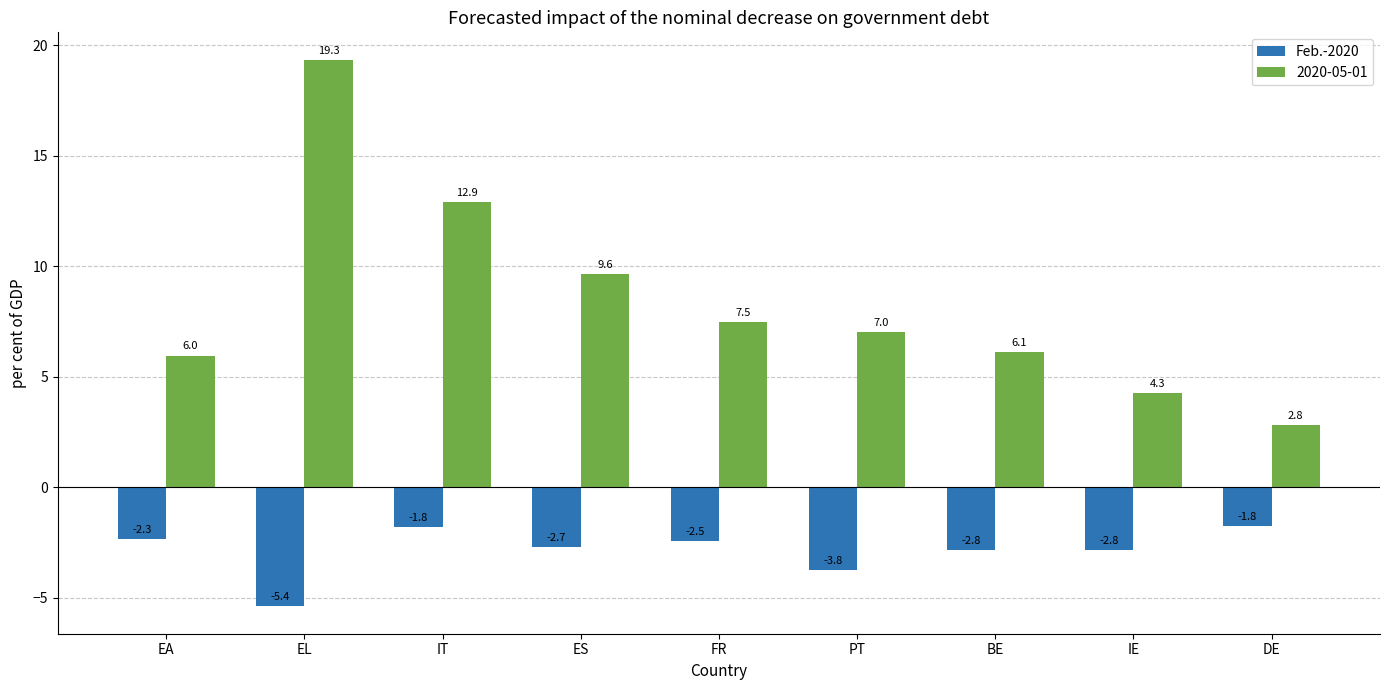

Are the bars horizontal?

No